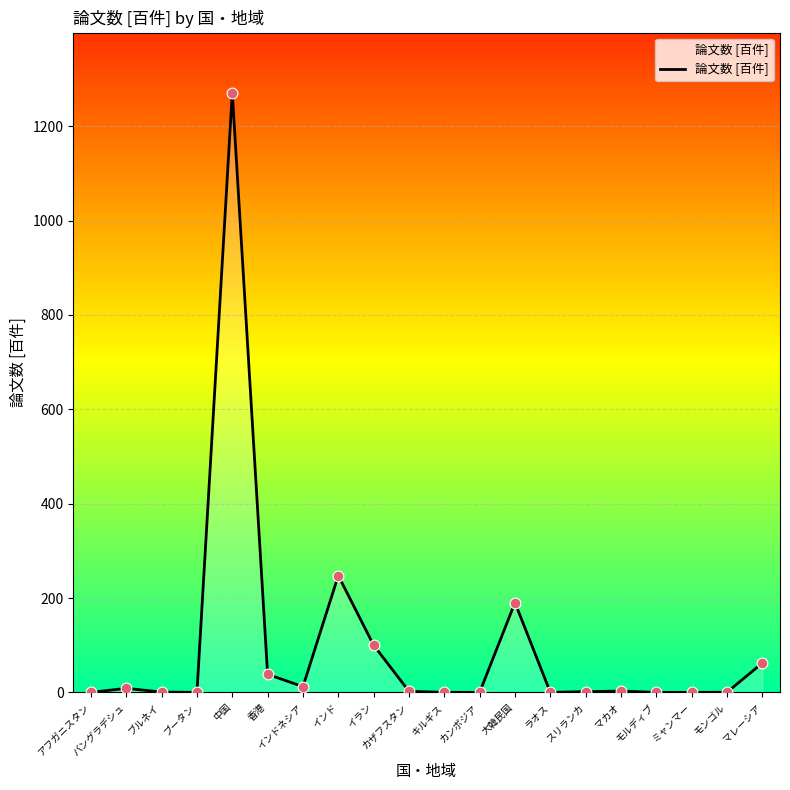

What is the change in value from イラン to マカオ?

-97.3